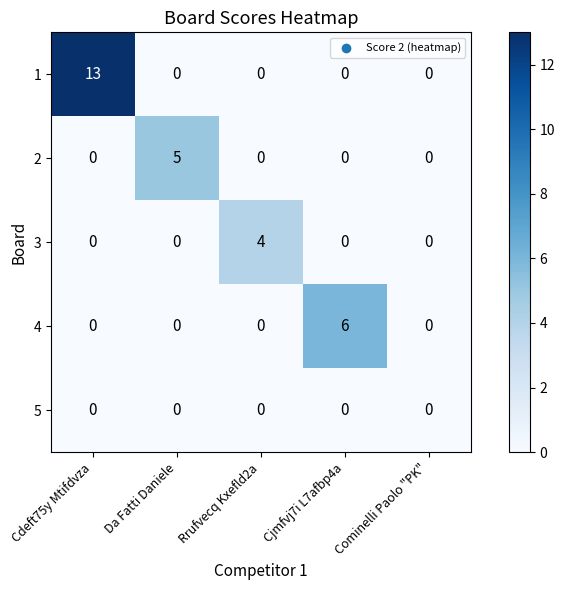

What is the difference between the 4 values at Cdeft75y Mtifdvza and Cjmfvj7i L7afbp4a?

6